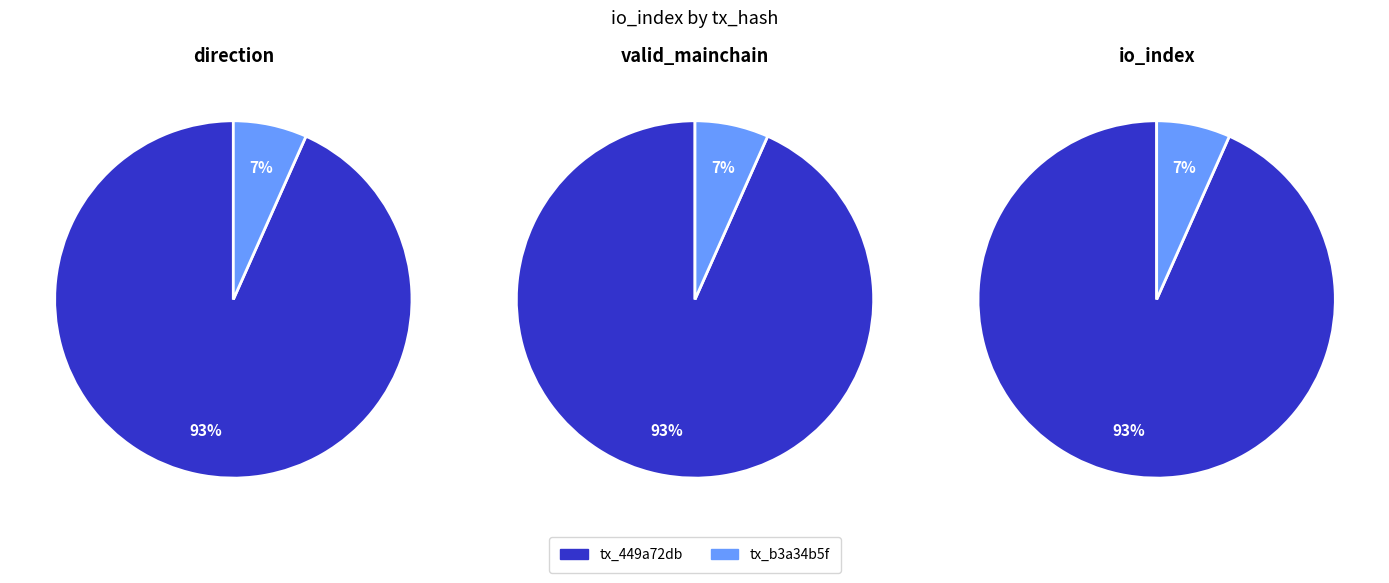

To the nearest percent, what is the difference between the largest and smallest slice percentages?

87%